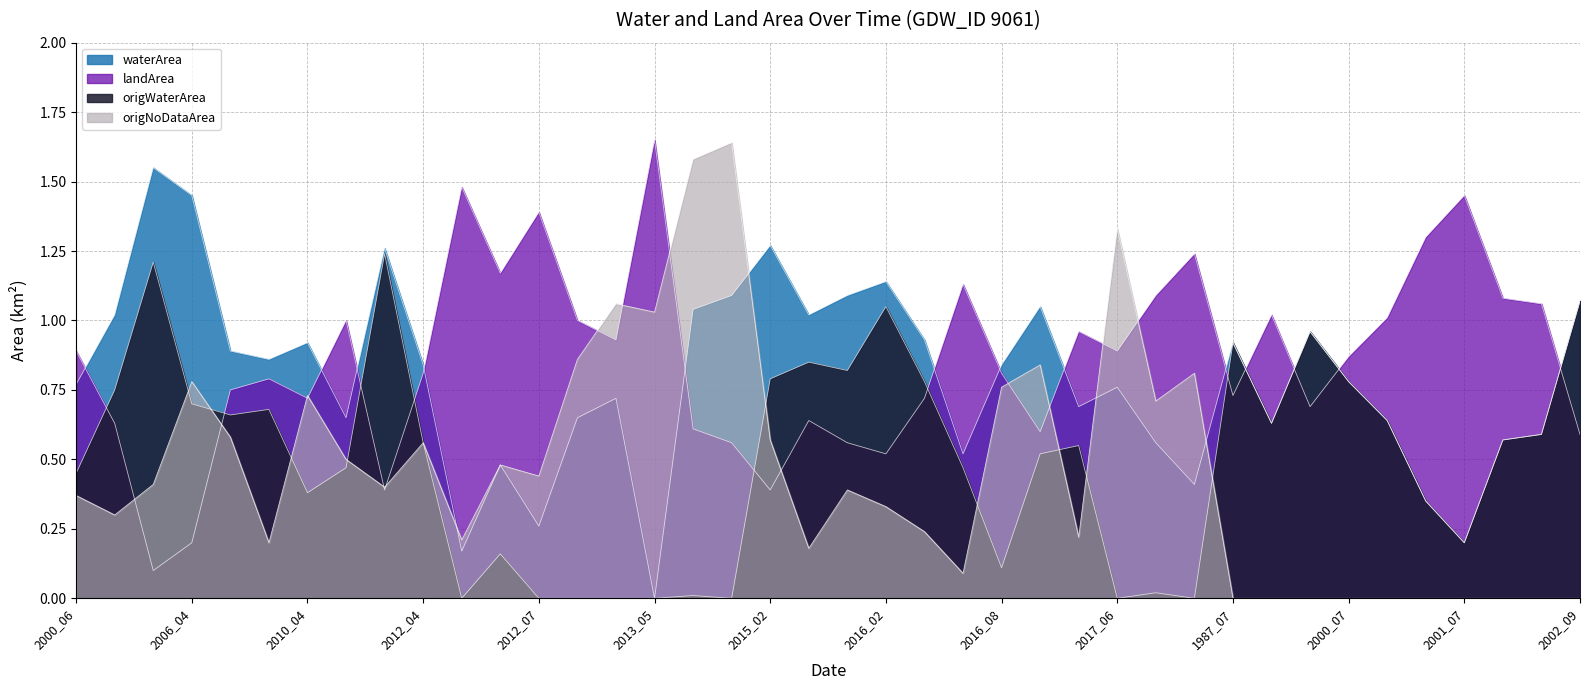

At which label does origNoDataArea reach its peak?

2014_09